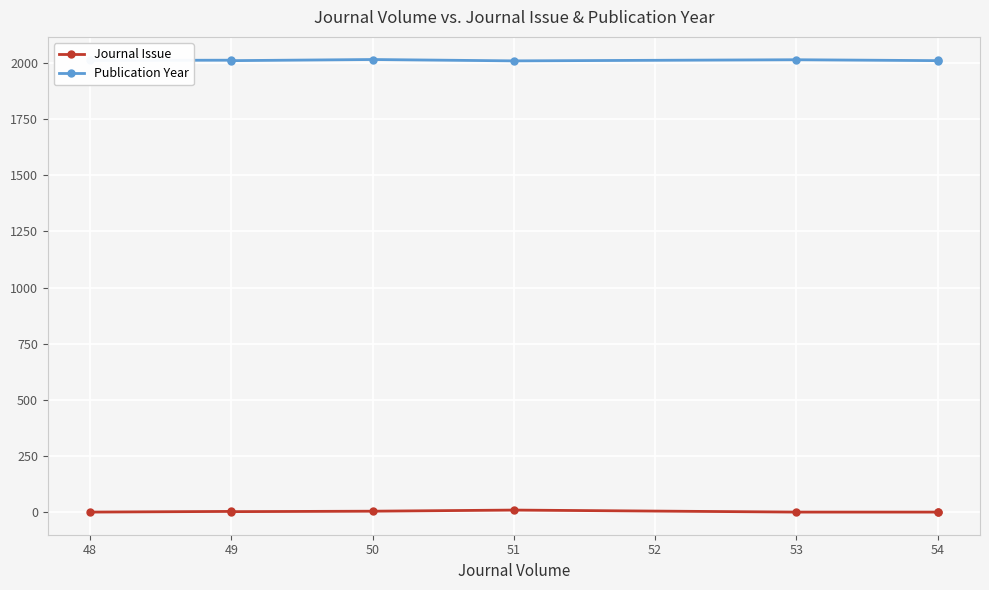

The Publication Year series shows 3391 at 53. True or false?

False